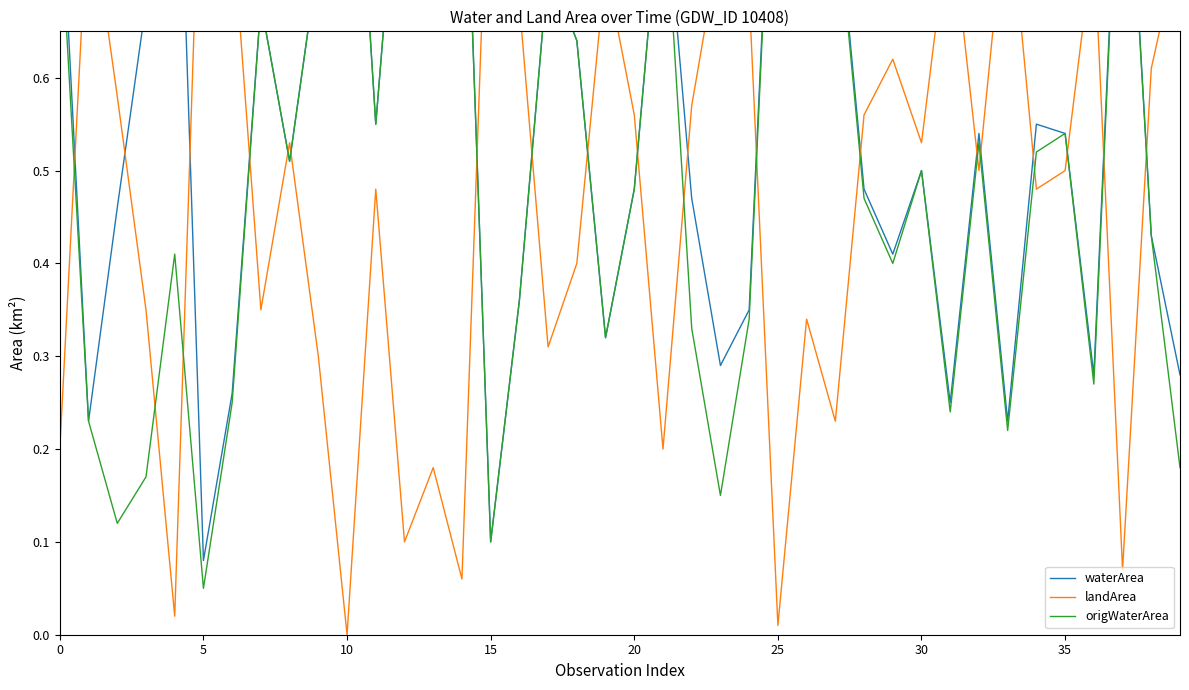

What is the difference between the second highest and minimum values in the waterArea series?

0.9